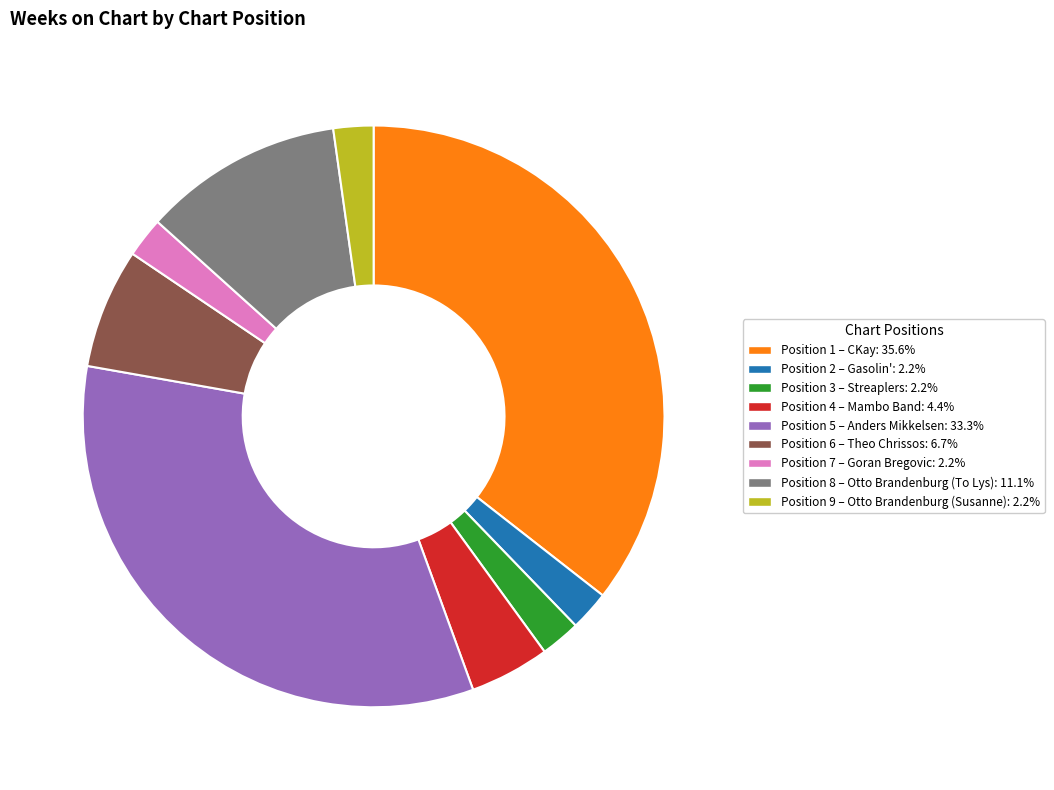

Is there any slice that represents more than half of the pie?

No